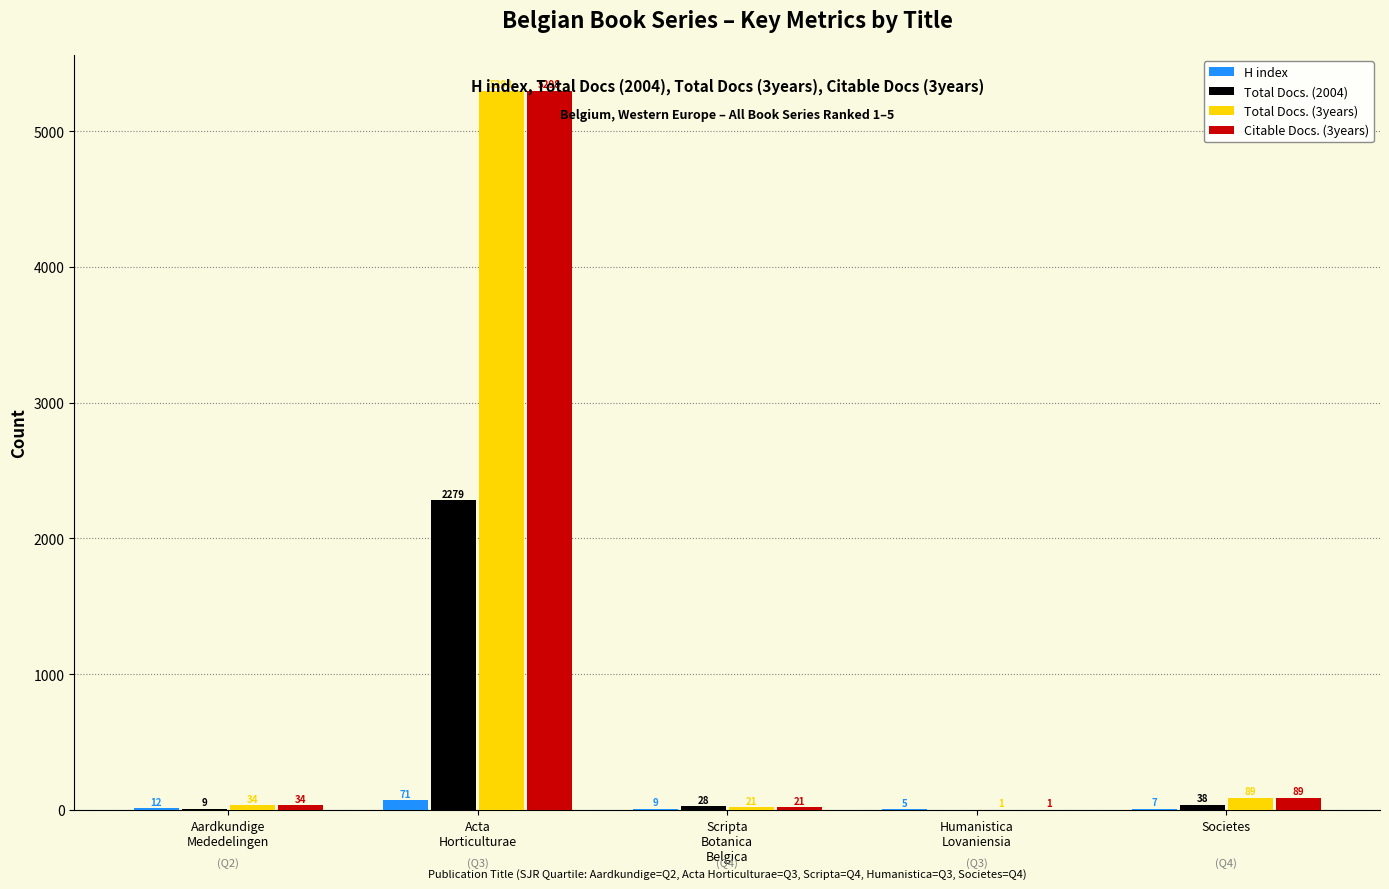

Between Aardkundige
Mededelingen and Scripta
Botanica
Belgica, which series saw the biggest shift?

Total Docs. (2004)